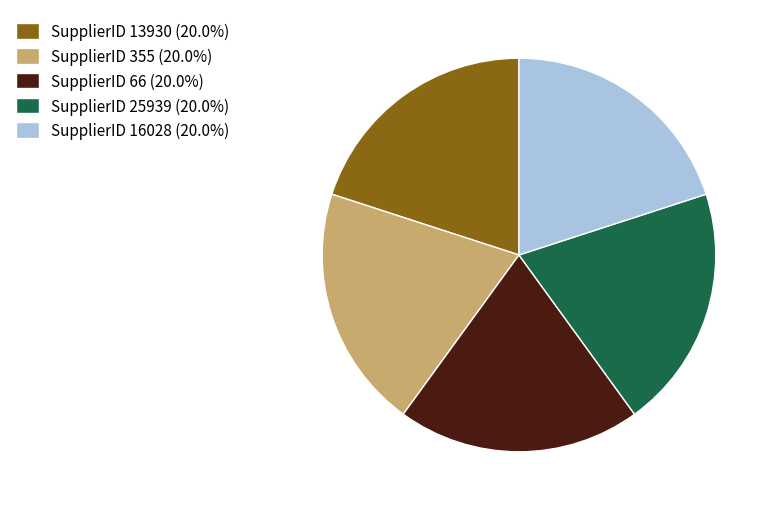

Approximately how many times larger is the value at SupplierID 66 (20.0%) compared to SupplierID 13930 (20.0%)?

1.0